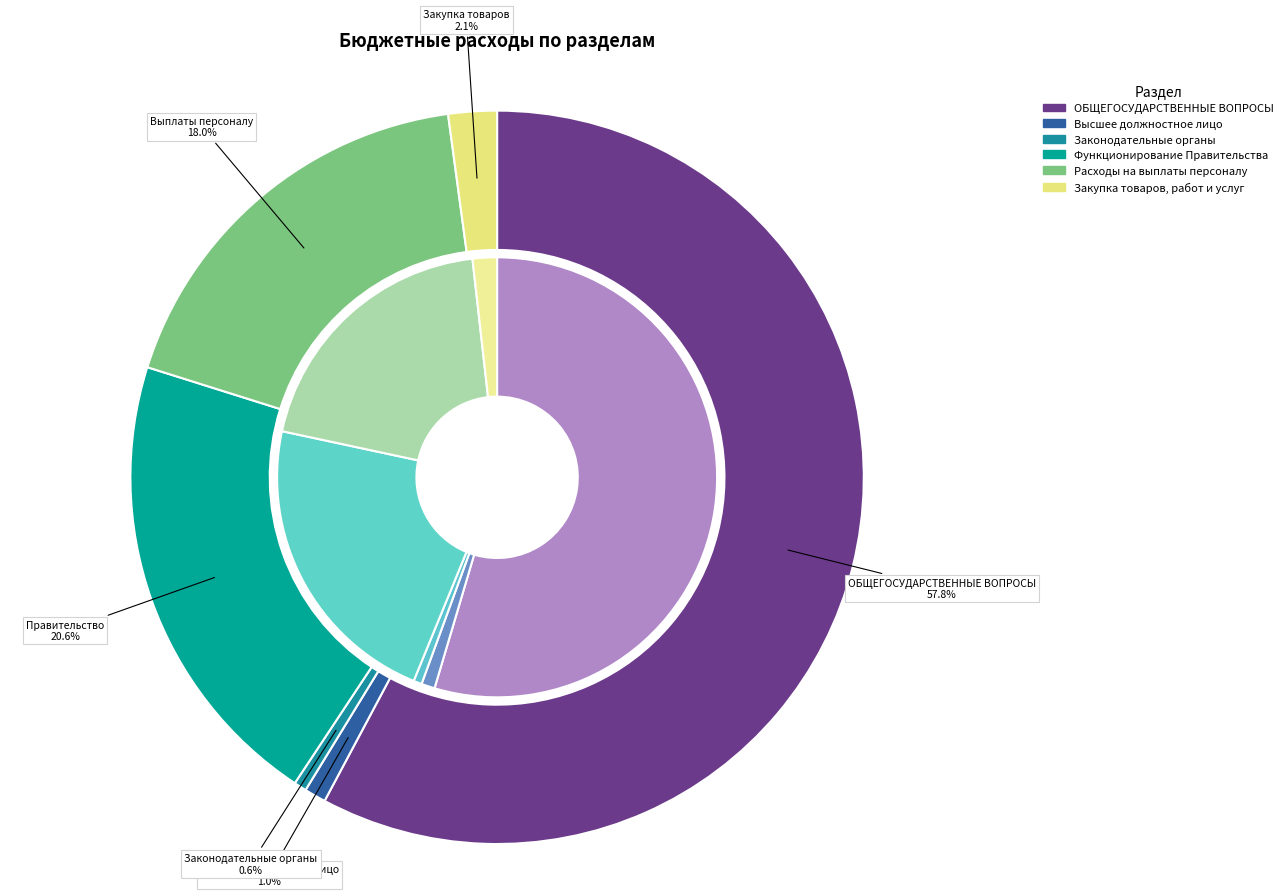

Count the number of slices in the pie.

6